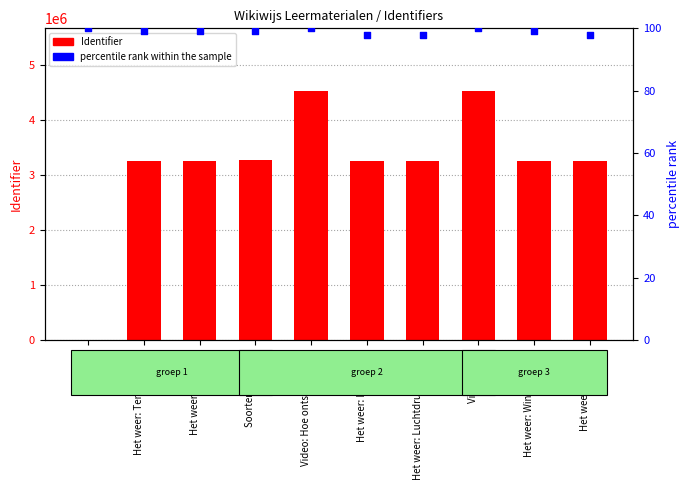

Which series reaches the maximum Y coordinate?

Identifier